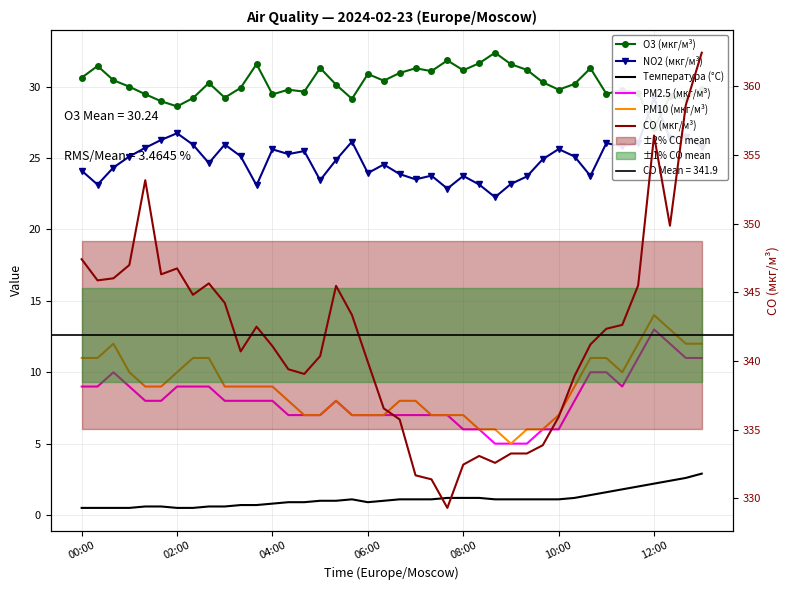

What is the average value of the PM10 (мкг/м³) series?

8.9